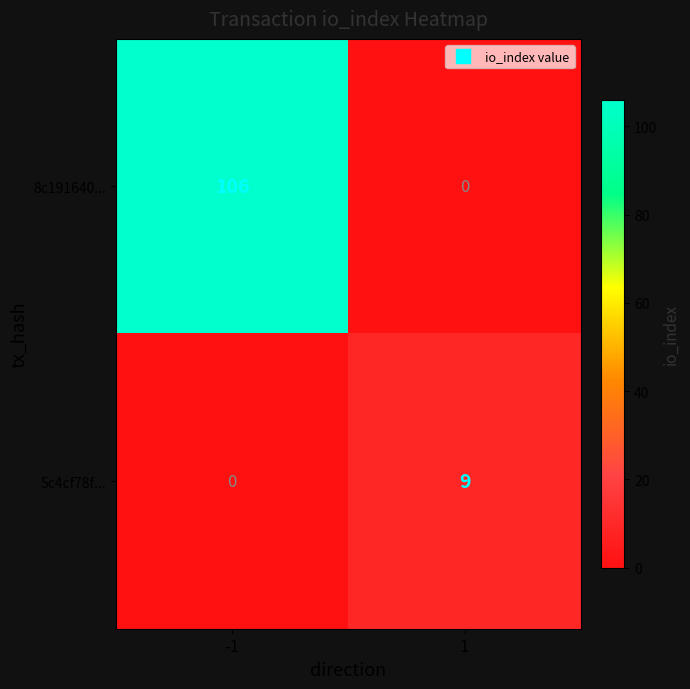

The 5c4cf78f... series shows 0 at -1. True or false?

True